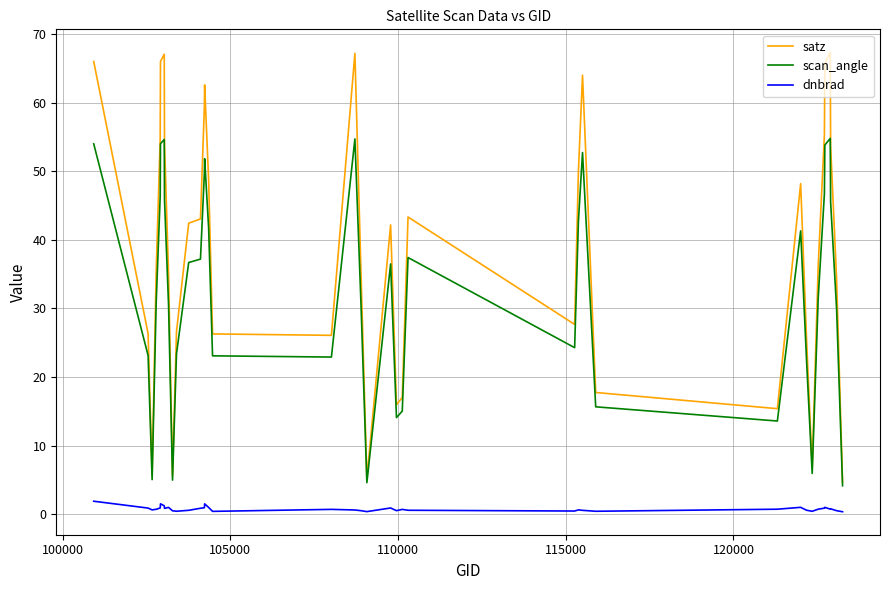

True or false: dnbrad and scan_angle intersect in this chart.

False